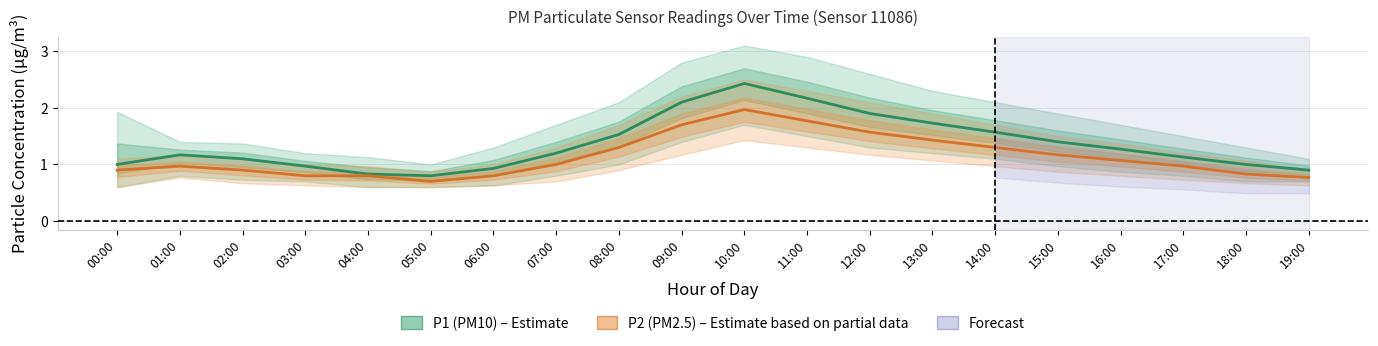

What is the difference between the second highest and second lowest values in the P1 (PM10) series?

1.3